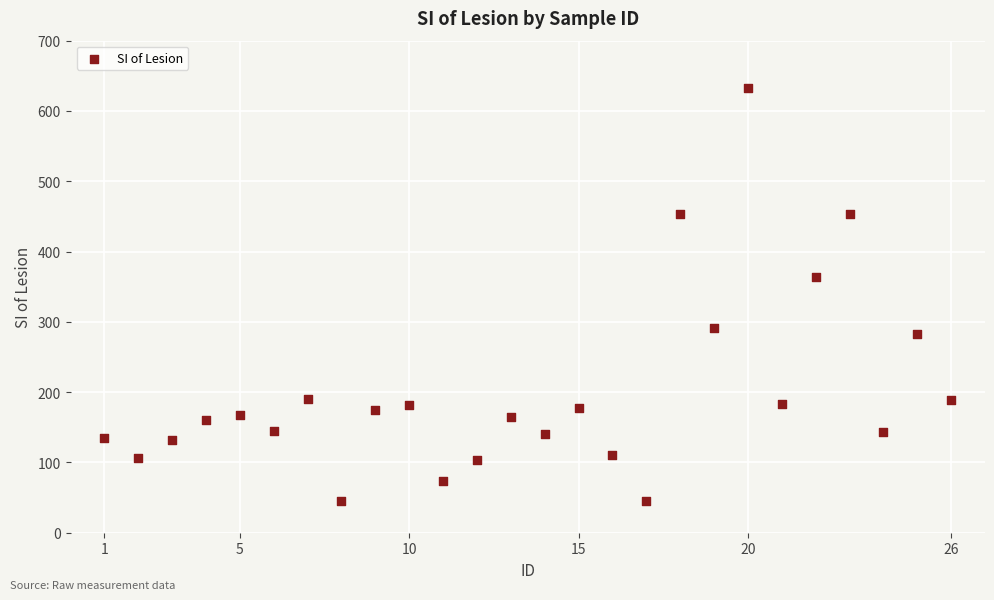

What is the range of X values (max minus min)?

25.0